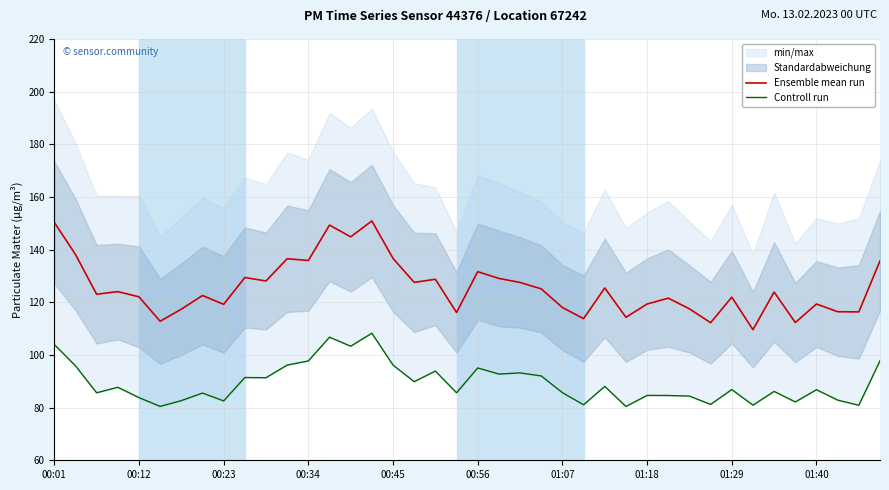

Rank the series by their average value, from lowest to highest.

Controll run, Ensemble mean run